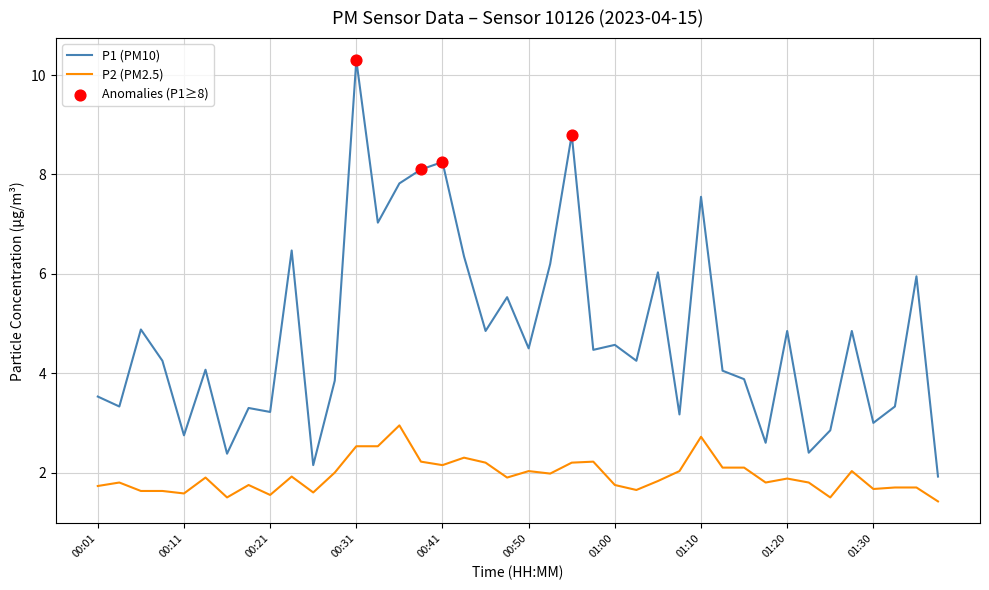

Which series has the largest total across all categories?

P1 (PM10)